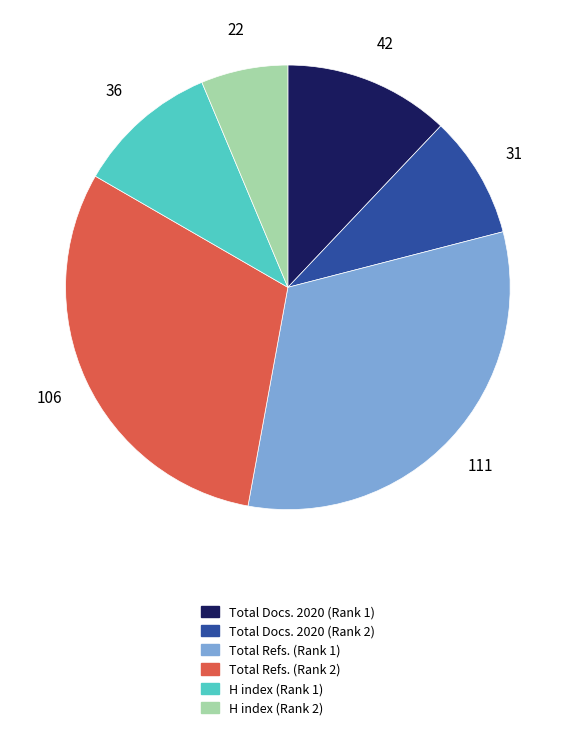

Approximately how many times larger is the value at Total Refs. (Rank 1) compared to Total Docs. 2020 (Rank 1)?

2.6